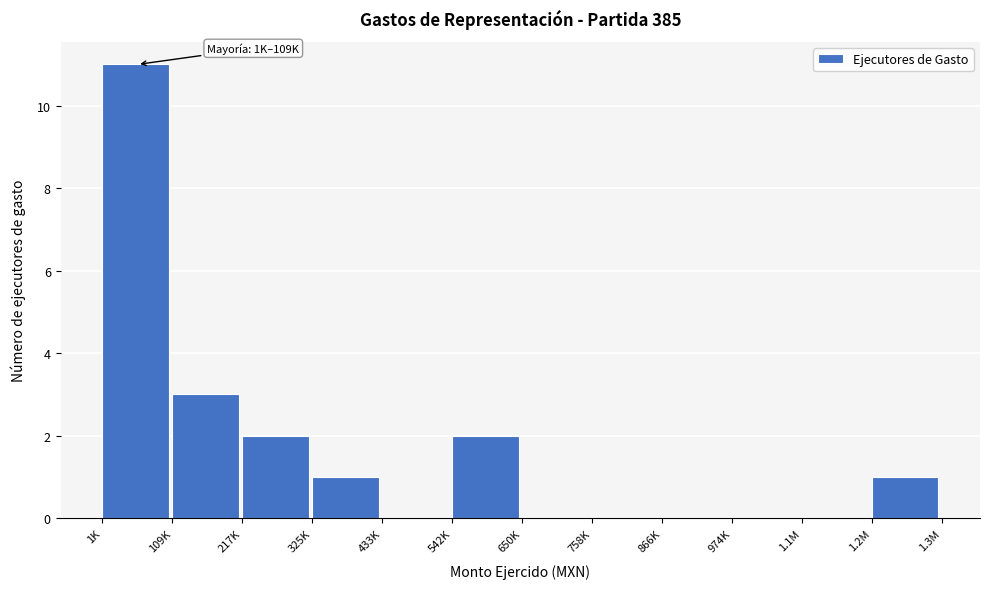

Reading left to right, transcribe all the data shown in this chart.

1K=11	109K=3	217K=2	325K=1	433K=0	542K=2	650K=0	758K=0	866K=0	974K=0	1.1M=0	1.2M=1